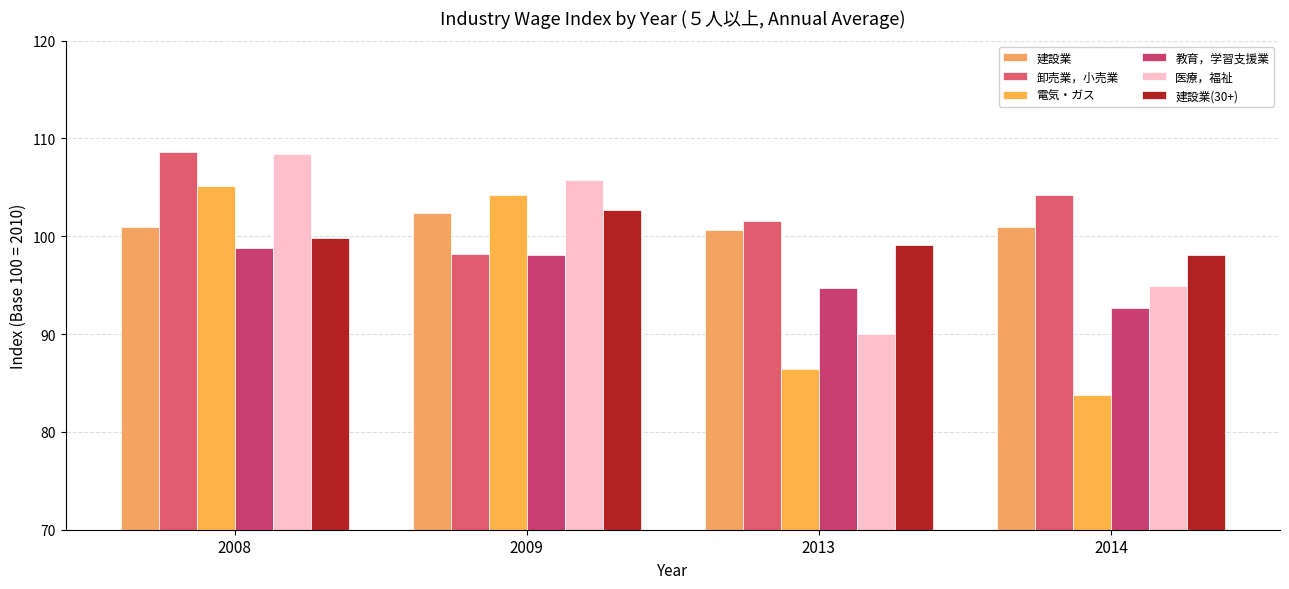

True or false: 教育，学習支援業 has a value of 155.1 at 2009.

False